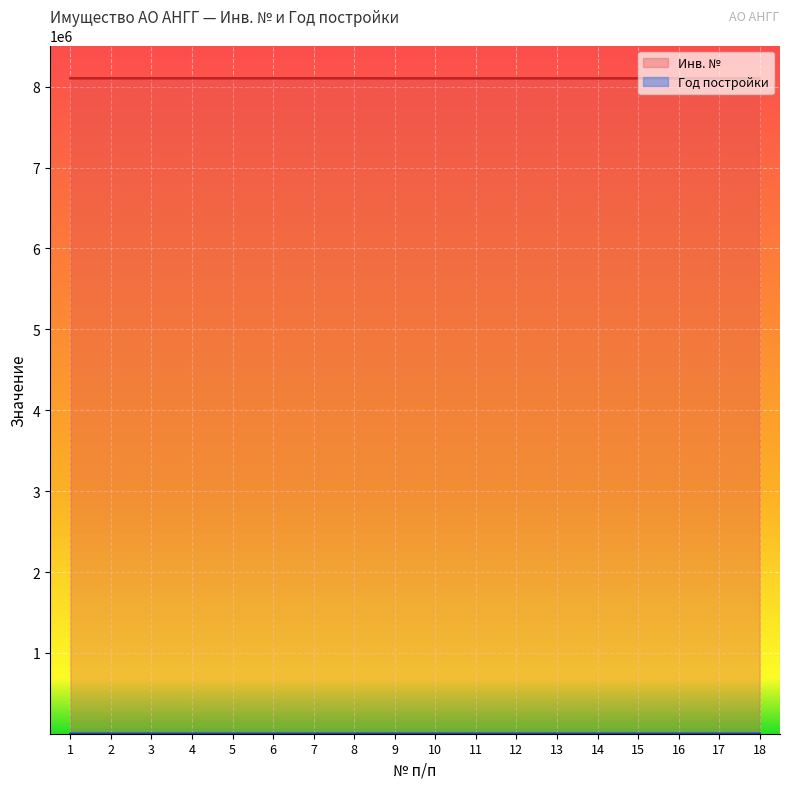

List the series in order of their peak value, lowest first.

Год постройки, Инв. №